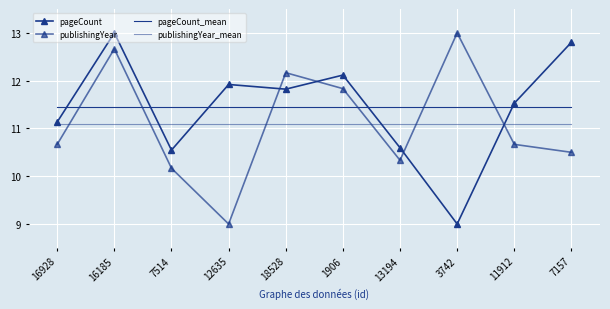

What is the label of the 4th point from the left?

12635